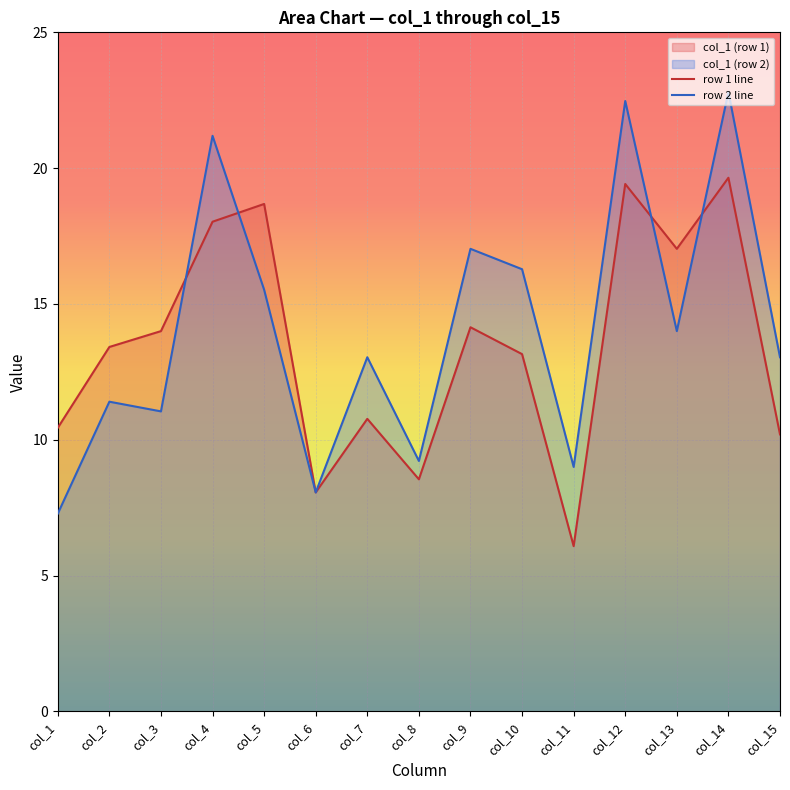

Which label corresponds to the smallest value in the chart?

col_11